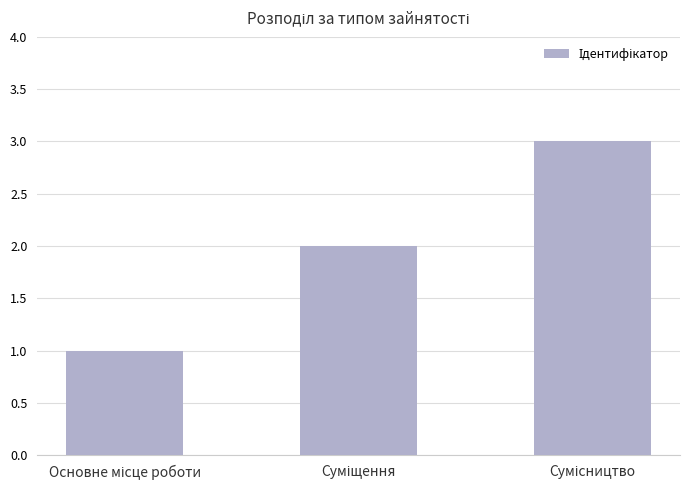

What is the greatest value displayed?

3